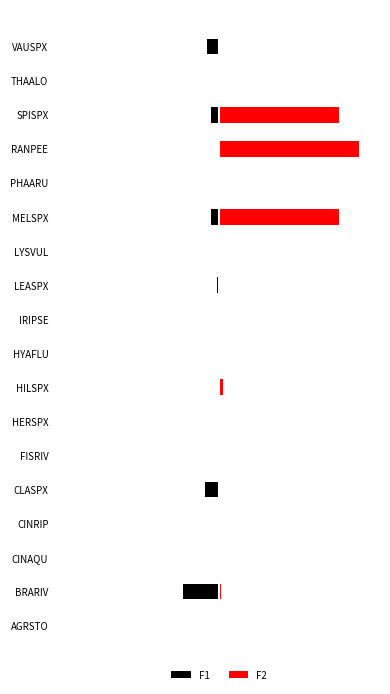

What is the average value of the F1 series?

-0.1